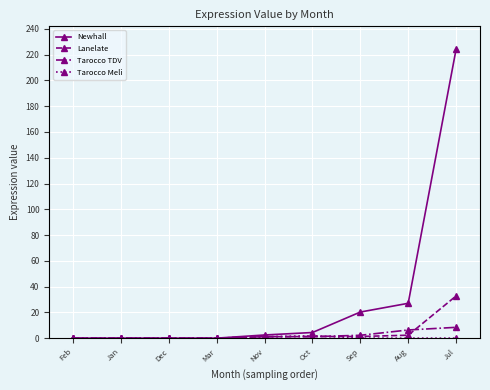

Which series has the largest total across all categories?

Newhall